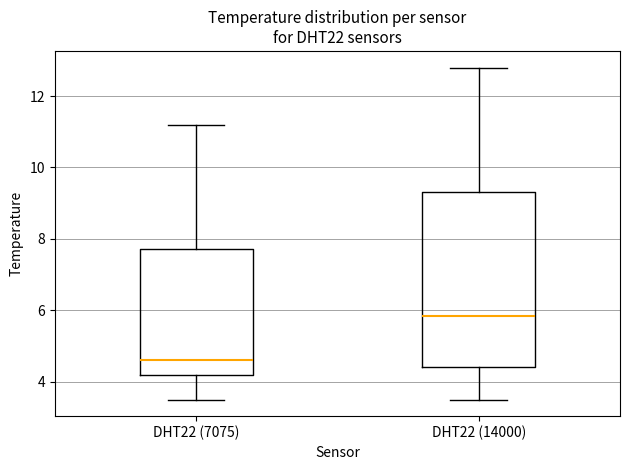

Which box's median line is the highest?

DHT22 (14000)